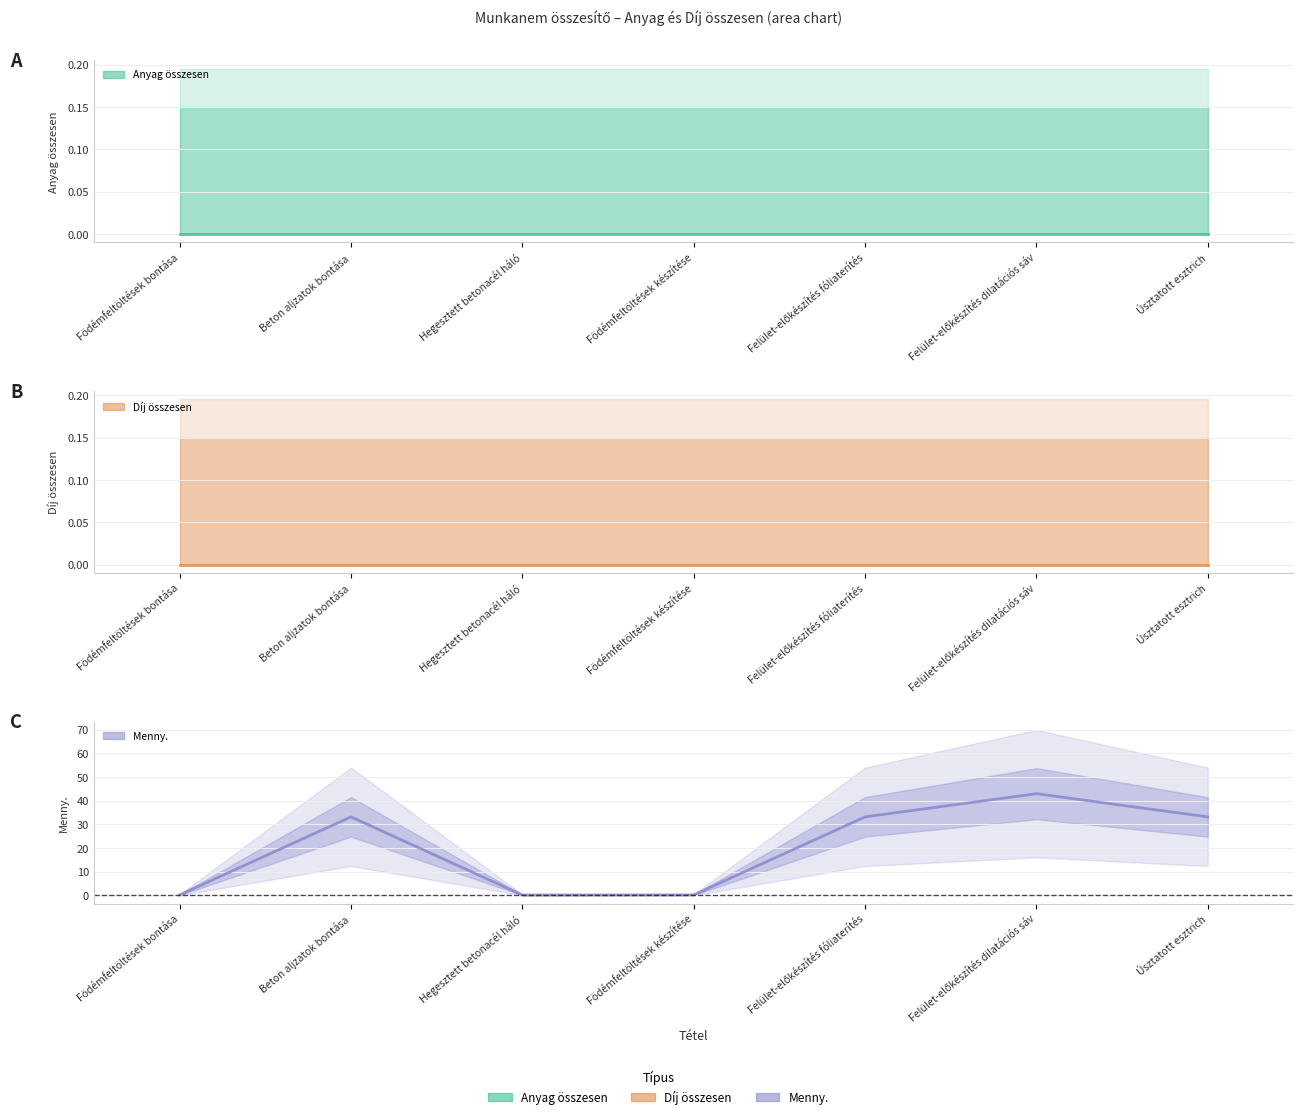

What are all the series names shown in the legend?

Anyag összesen, Díj összesen, Menny.